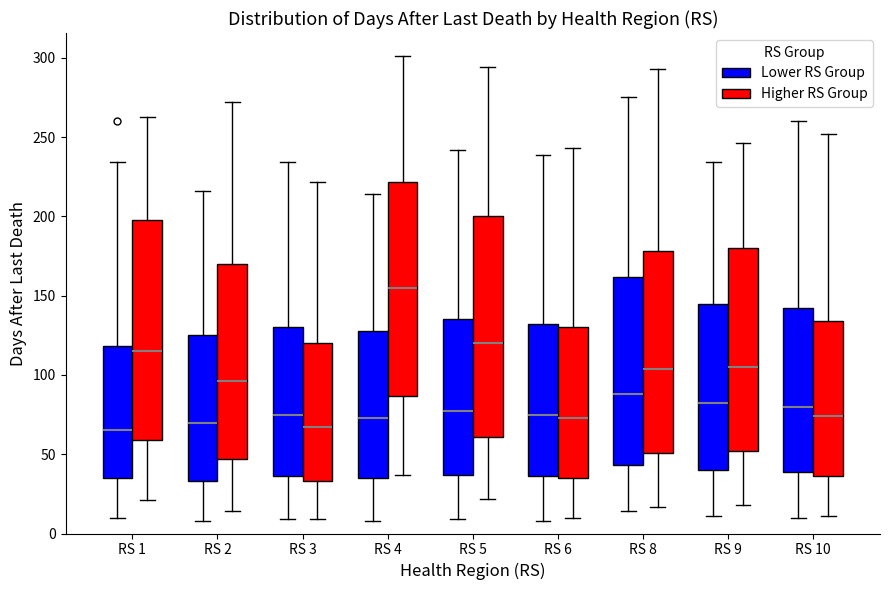

Reading left to right, read every box against the y-axis: the position of its median line, the range the box covers, and the ends of its whiskers. The values are not printed on the chart, so give them approximately, as read against the axis.

RS 1 (Lower RS Group): median 65, box 35 to 120, whiskers 10 to 235
RS 1 (Higher RS Group): median 115, box 60 to 200, whiskers 20 to 265
RS 2 (Lower RS Group): median 70, box 35 to 125, whiskers 10 to 215
RS 2 (Higher RS Group): median 95, box 45 to 170, whiskers 15 to 270
RS 3 (Lower RS Group): median 75, box 35 to 130, whiskers 10 to 235
RS 3 (Higher RS Group): median 65, box 35 to 120, whiskers 10 to 220
RS 4 (Lower RS Group): median 75, box 35 to 130, whiskers 10 to 215
RS 4 (Higher RS Group): median 155, box 85 to 220, whiskers 35 to 300
RS 5 (Lower RS Group): median 75, box 35 to 135, whiskers 10 to 240
RS 5 (Higher RS Group): median 120, box 60 to 200, whiskers 20 to 295
RS 6 (Lower RS Group): median 75, box 35 to 130, whiskers 10 to 240
RS 6 (Higher RS Group): median 75, box 35 to 130, whiskers 10 to 245
RS 8 (Lower RS Group): median 90, box 45 to 160, whiskers 15 to 275
RS 8 (Higher RS Group): median 105, box 50 to 180, whiskers 15 to 295
RS 9 (Lower RS Group): median 80, box 40 to 145, whiskers 10 to 235
RS 9 (Higher RS Group): median 105, box 50 to 180, whiskers 20 to 245
RS 10 (Lower RS Group): median 80, box 40 to 140, whiskers 10 to 260
RS 10 (Higher RS Group): median 75, box 35 to 135, whiskers 10 to 250